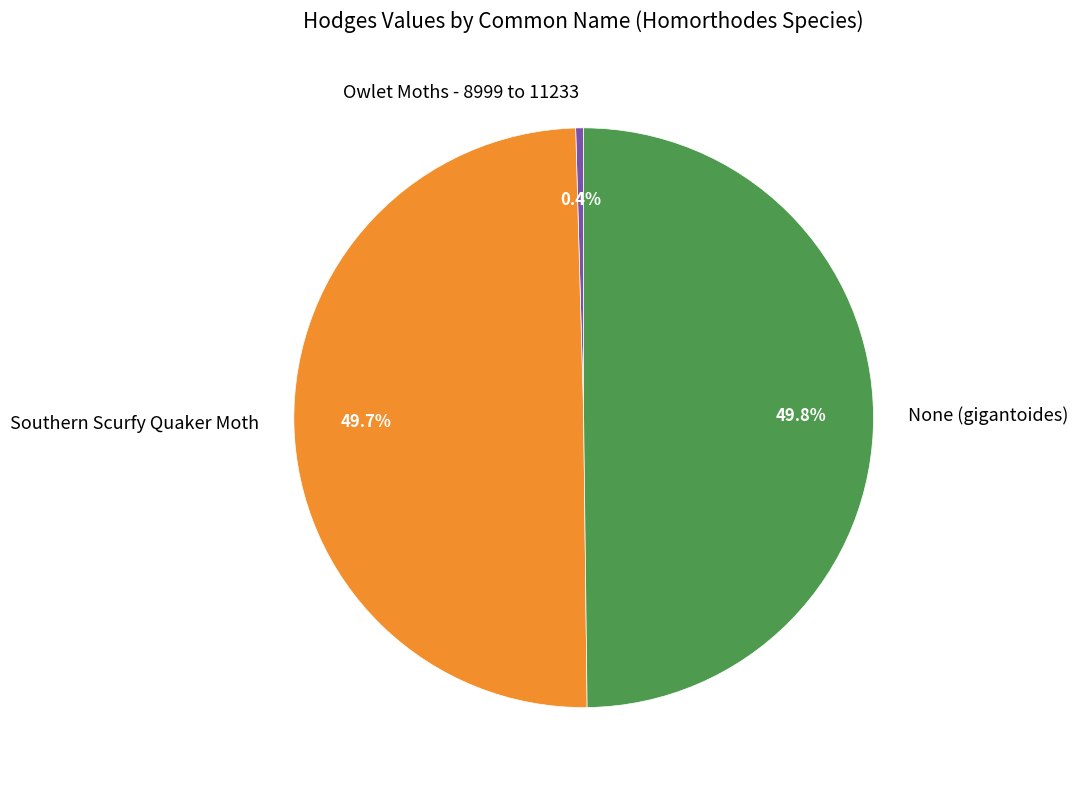

The Southern Scurfy Quaker Moth slice represents 50% of the pie. True or false?

True